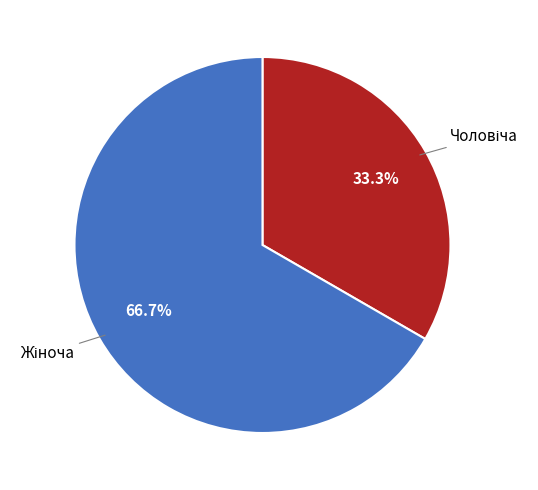

Does any single category account for the majority?

Yes